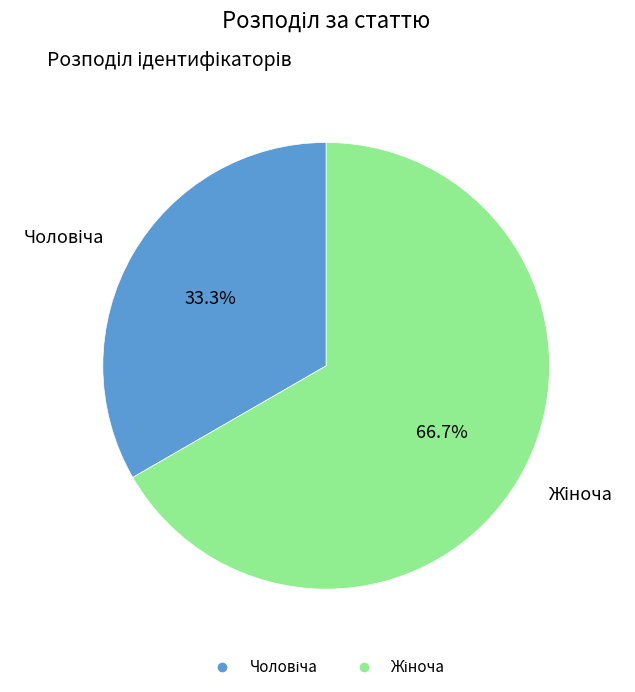

Is there a majority slice in this chart?

Yes